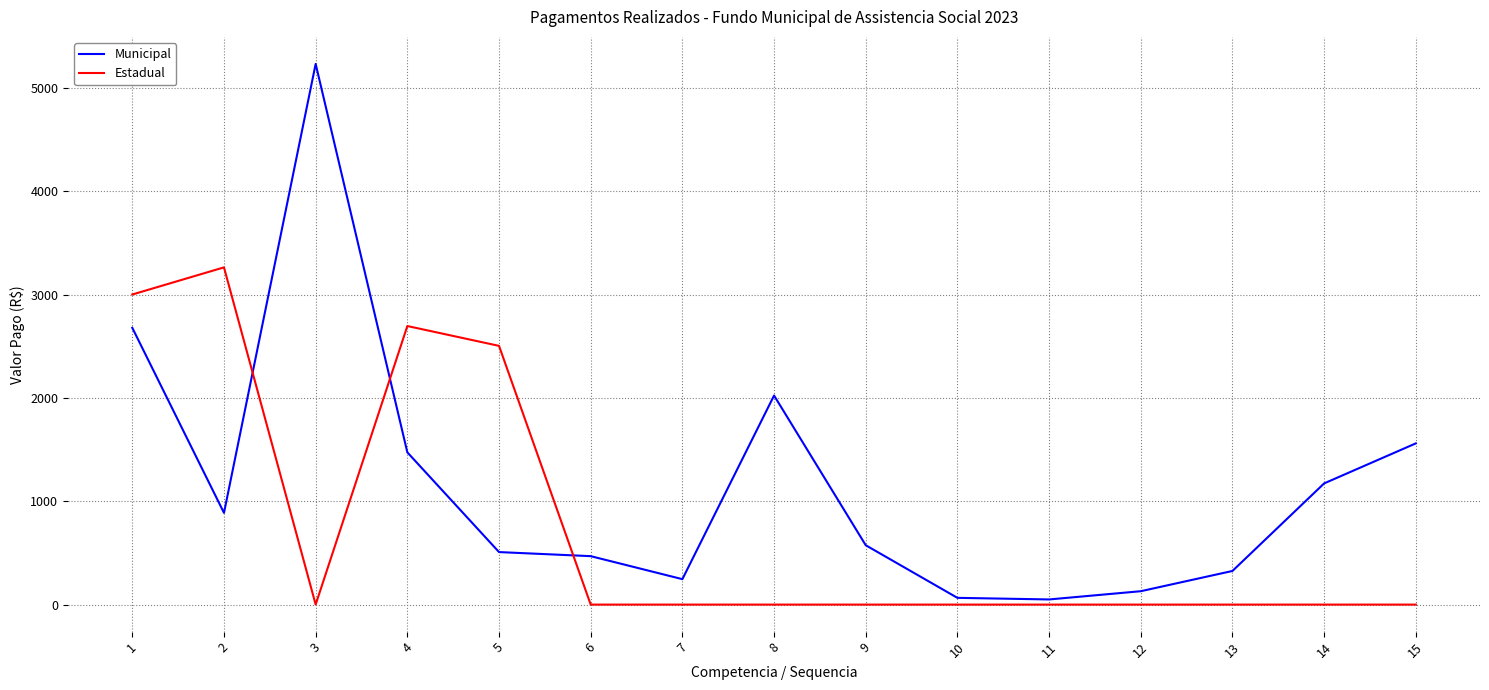

Rank the series by their maximum value, from lowest to highest.

Estadual, Municipal